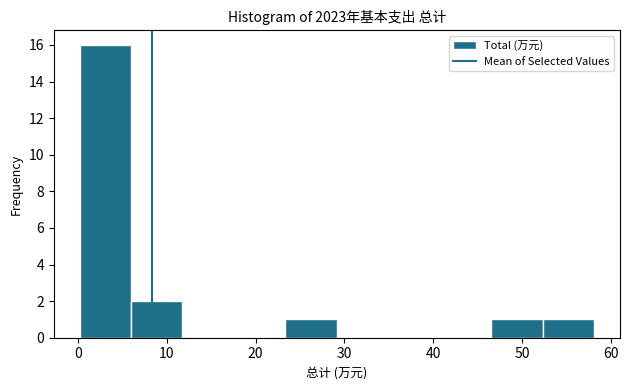

Reading left to right, transcribe this chart: for each bar, give the range it covers on the x-axis and its height. Neither the bar edges nor the heights are printed on the chart, so give them approximately, as read against the axes.

0 to 6: 16
6 to 12: 2
12 to 18: 0
18 to 23: 0
23 to 29: 1
29 to 35: 0
35 to 41: 0
41 to 47: 0
47 to 52: 1
52 to 58: 1